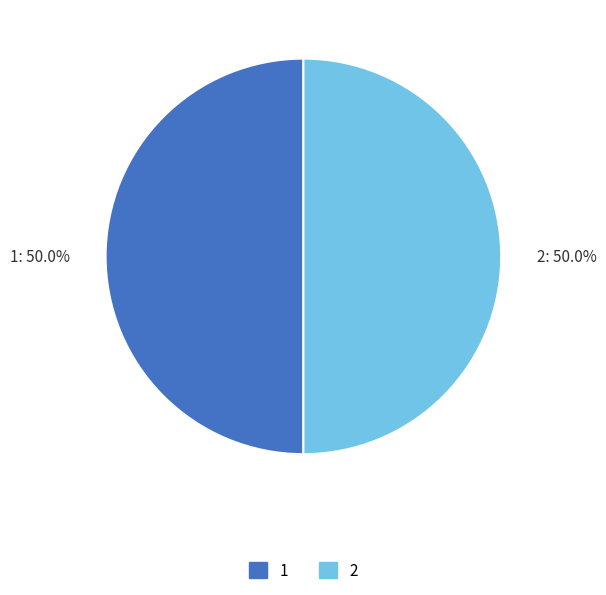

Combined, what portion of the pie is 1 and 2?

100.0%